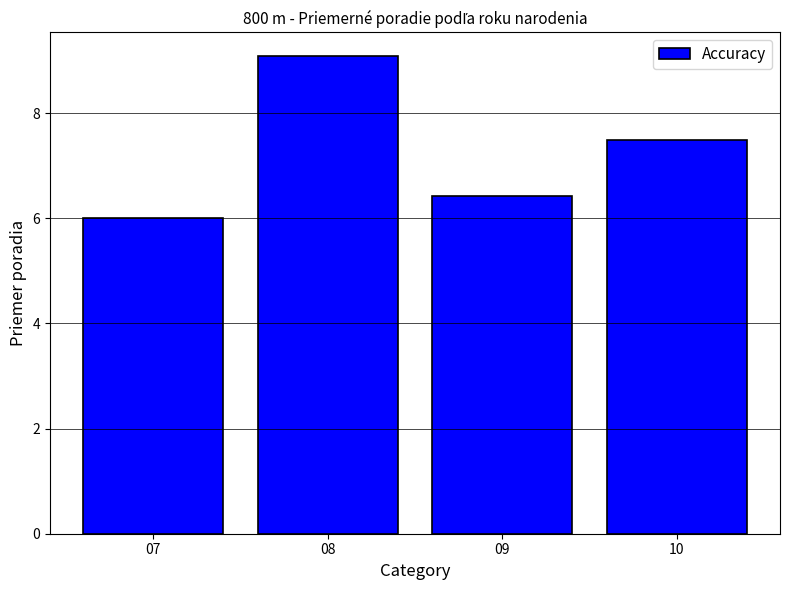

Count the number of data series in this chart.

1